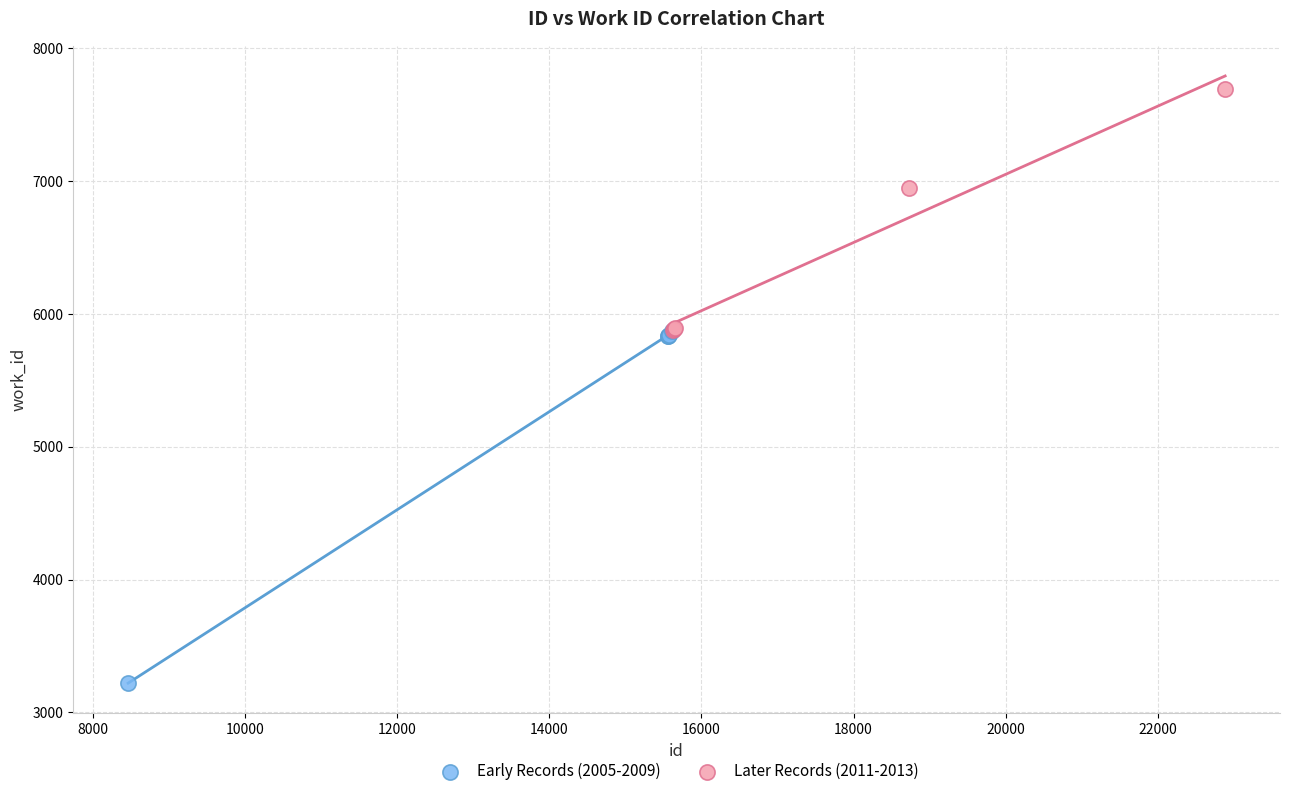

What are all the series names shown in the legend?

Early Records (2005-2009), Later Records (2011-2013)